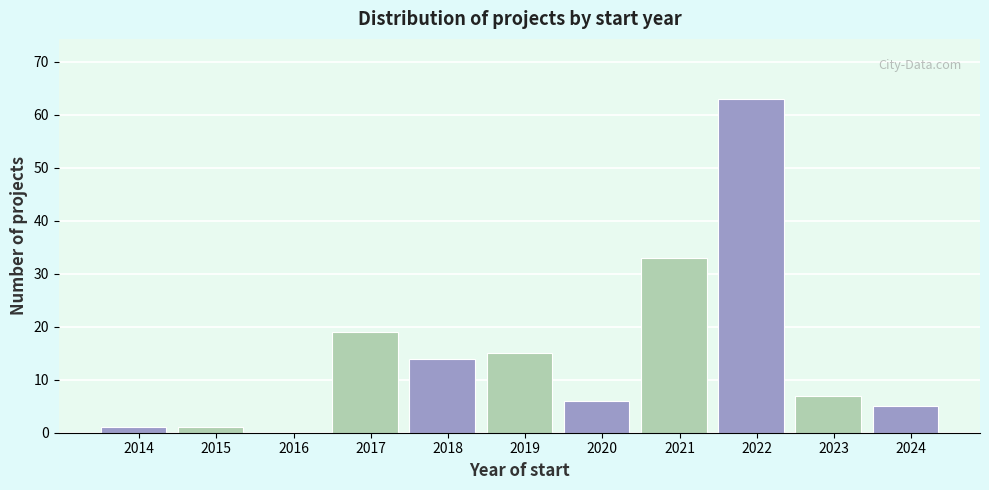

Reading left to right, extract all data points from this chart.

2014=1	2015=1	2016=0	2017=19	2018=14	2019=15	2020=6	2021=33	2022=63	2023=7	2024=5